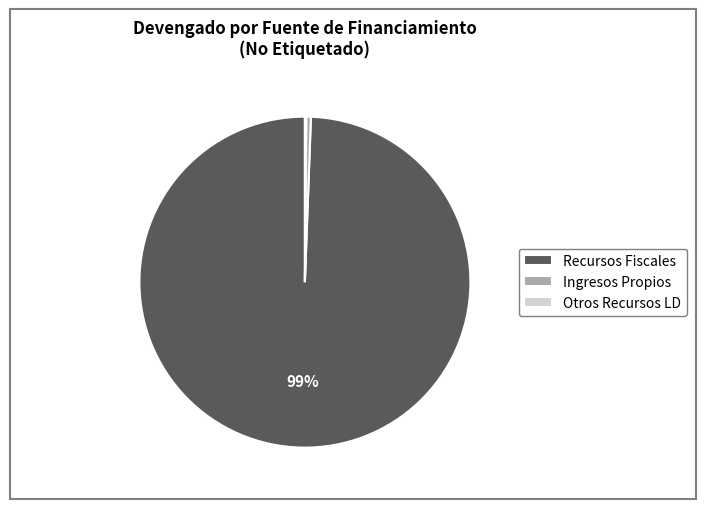

Which slice represents more than half of the pie?

Recursos Fiscales